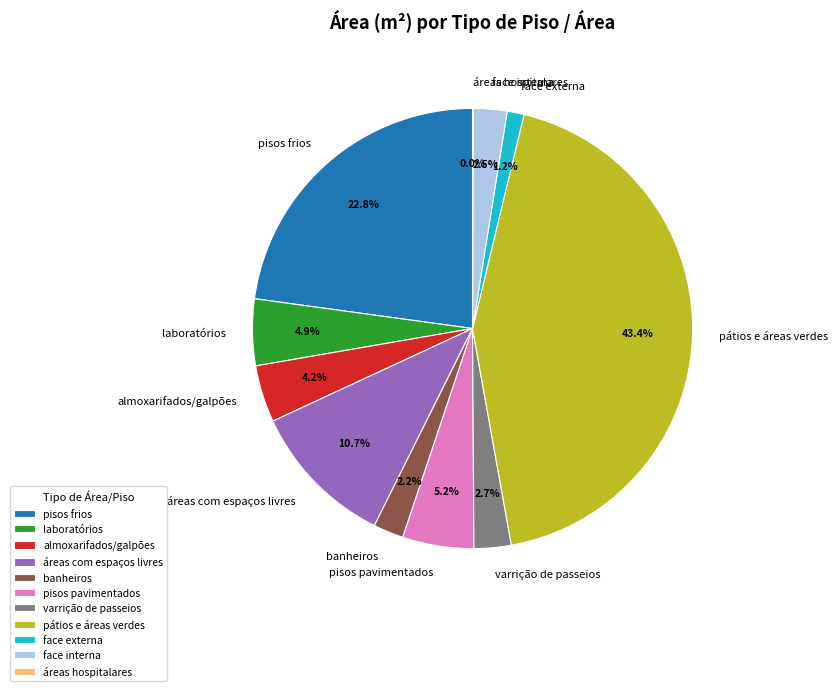

What is the largest slice in the pie chart?

pátios e áreas verdes